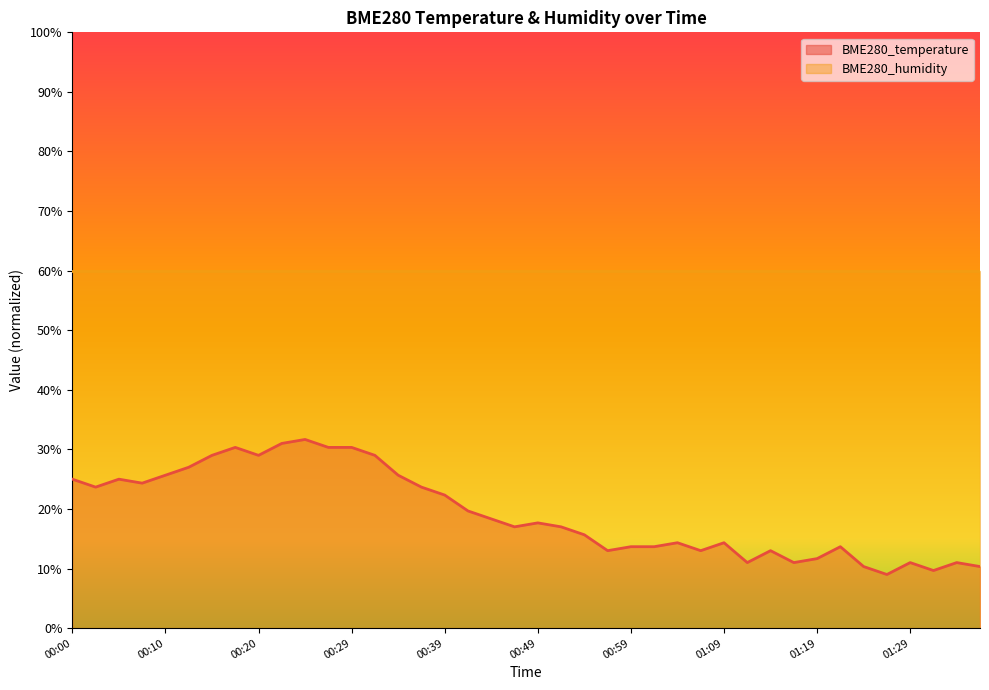

True or false: there are more than 2 points higher than both neighbors.

True